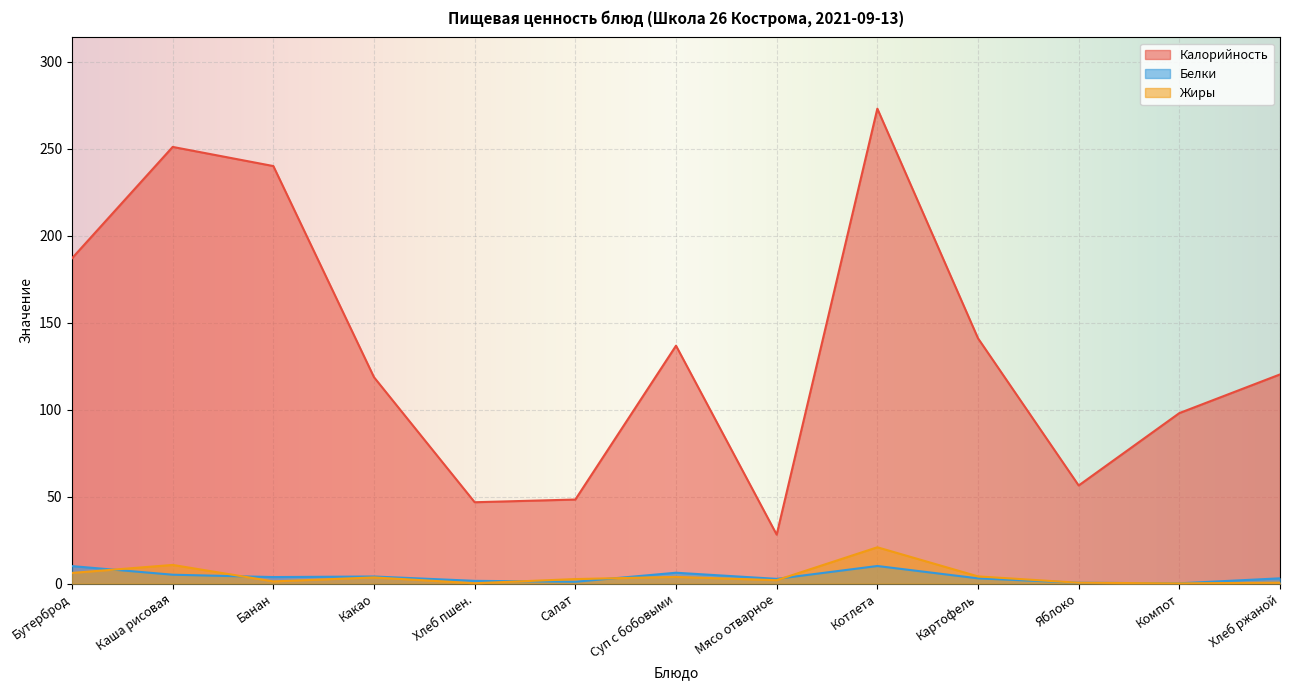

What is the average value of the Жиры series?

4.3